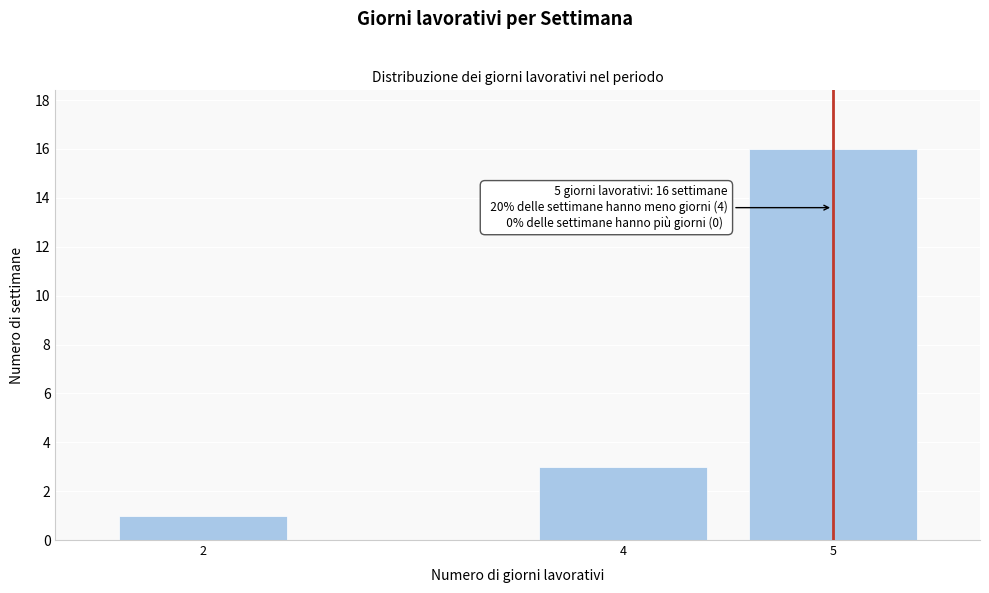

Reading right to left, transcribe all the data shown in this chart.

5=16	4=3	2=1